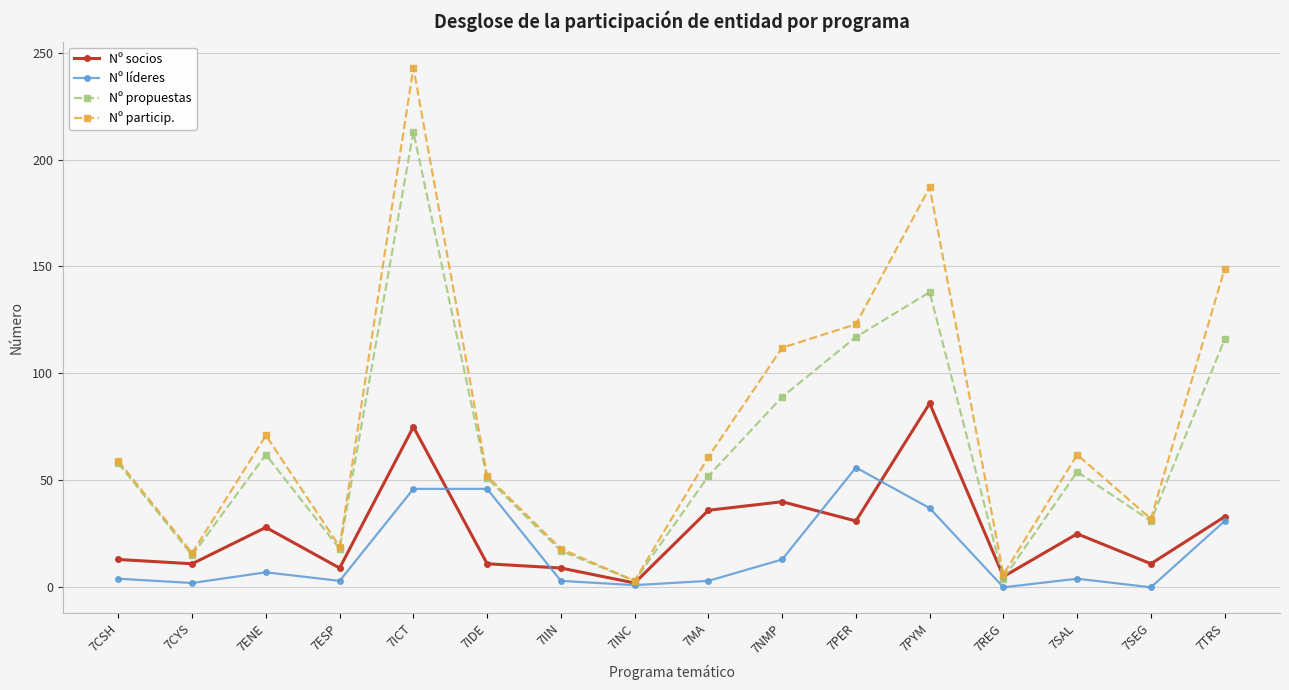

At which category does Nº particip. reach its first local peak?

7ENE